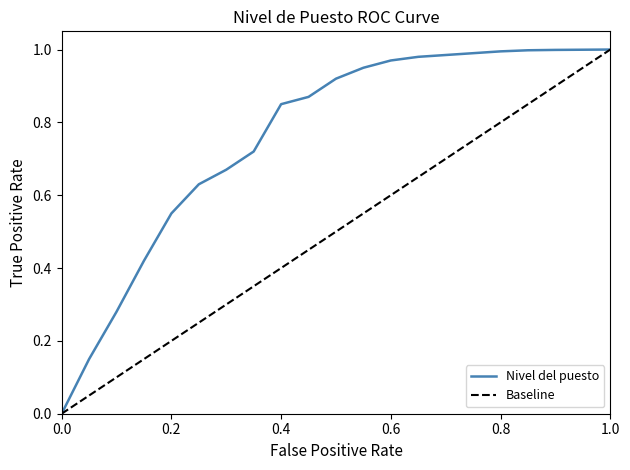

List the series in order of their overall mean, highest first.

Nivel del puesto, Baseline